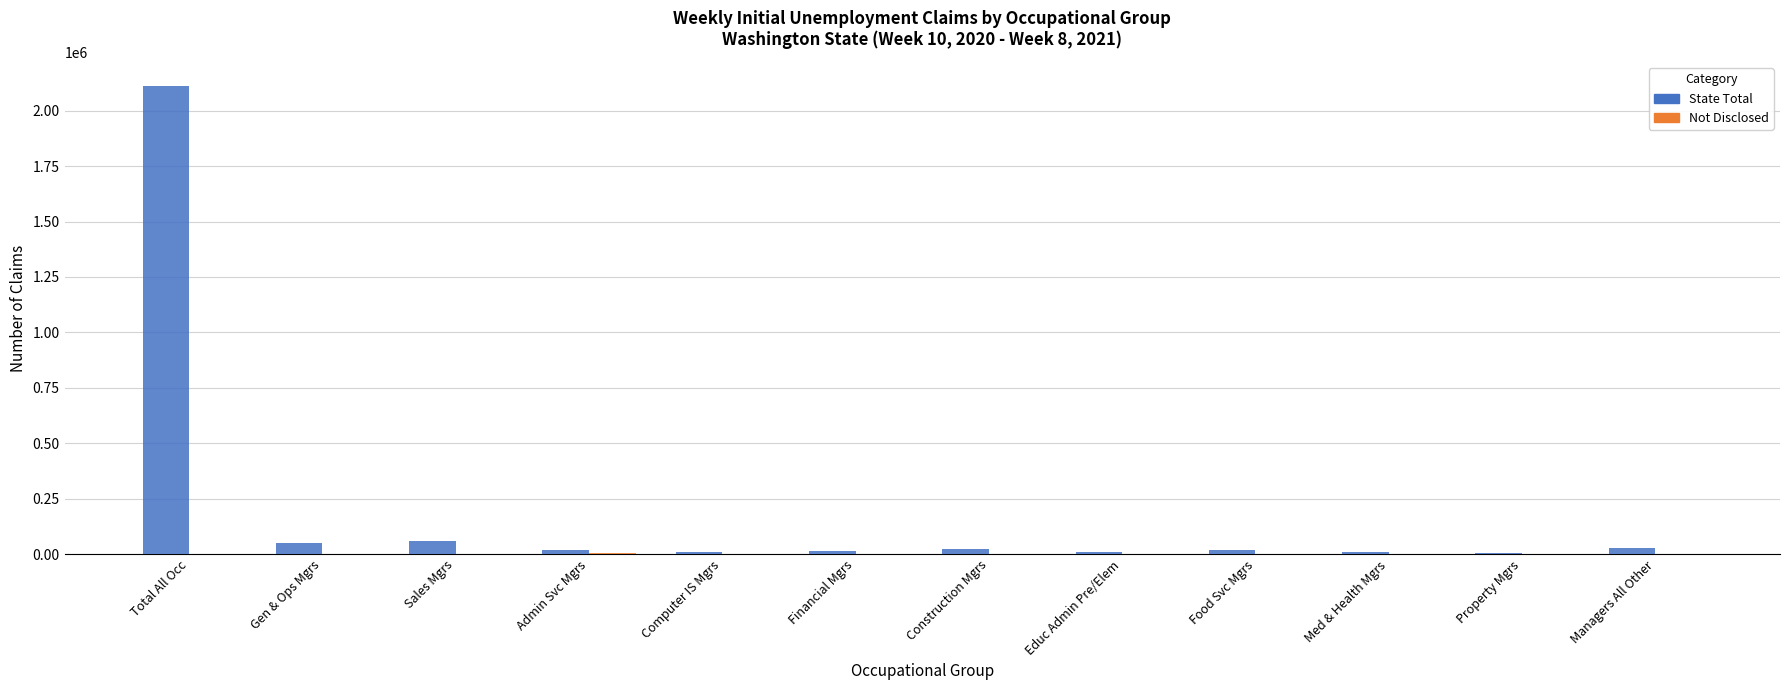

At which category is the sum across all series the highest?

Total All Occ